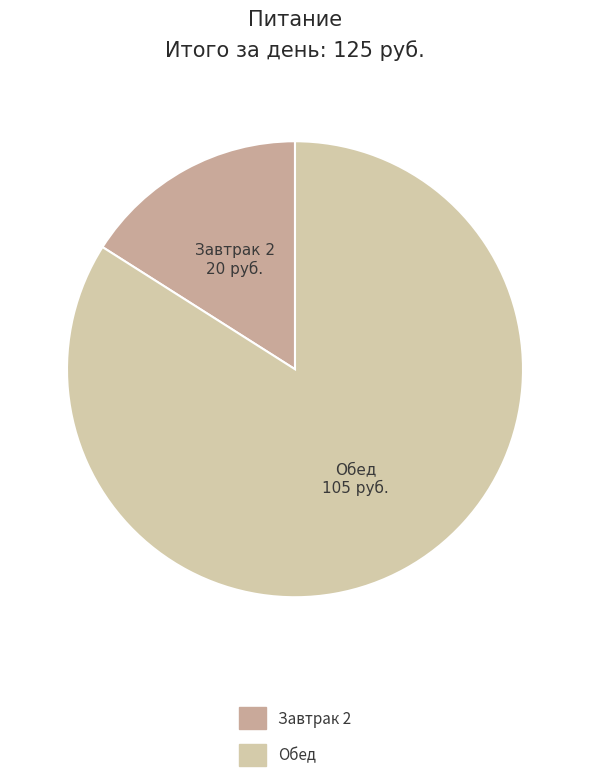

What is the majority slice?

Обед